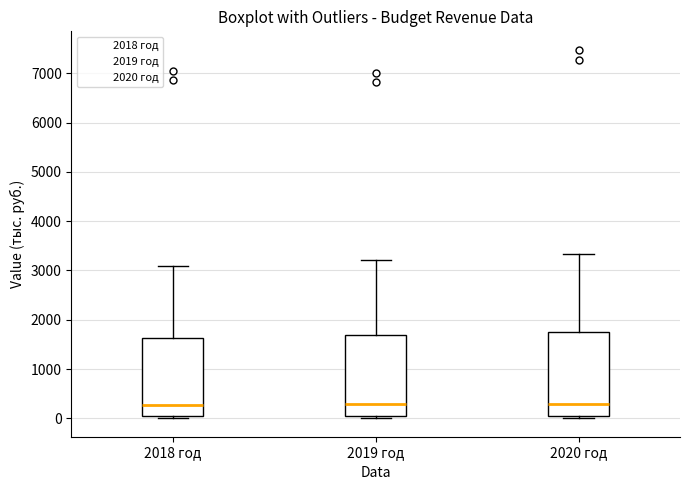

Reading left to right, read every box against the y-axis: the position of its median line, the range the box covers, and the ends of its whiskers. The values are not printed on the chart, so give them approximately, as read against the axis.

2018 год: median 300, box 100 to 1600, whiskers 0 to 3100
2019 год: median 300, box 100 to 1700, whiskers 0 to 3200
2020 год: median 300, box 100 to 1800, whiskers 0 to 3300